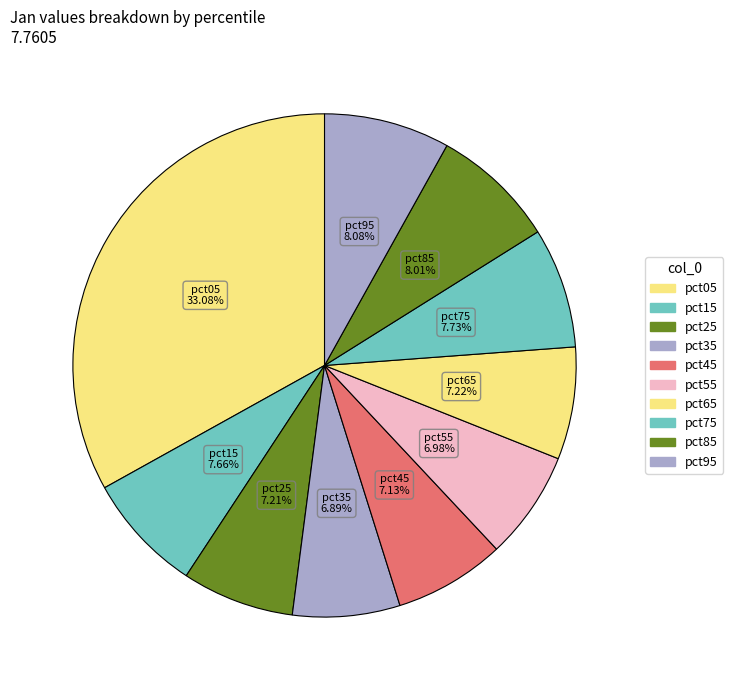

True or false: pct45 accounts for 1% of the total.

False